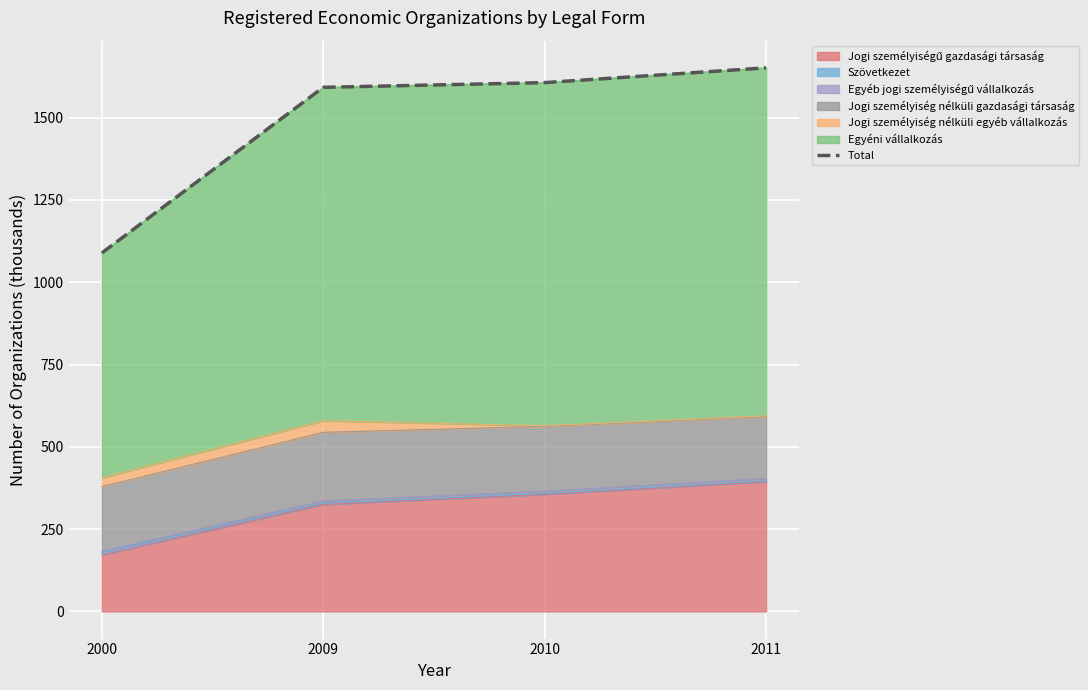

At which label does the data first exceed 1606?

2010